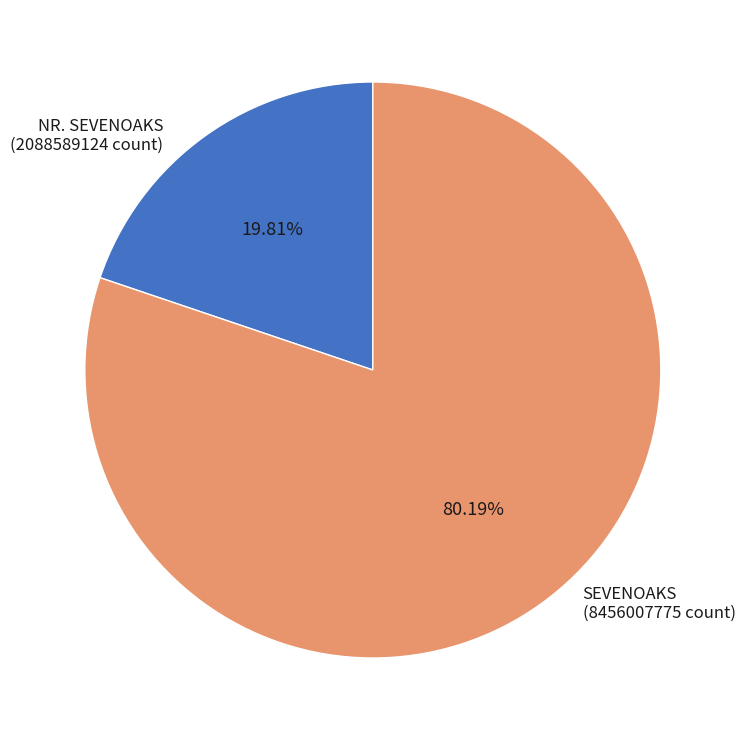

Count the number of slices in the pie.

2